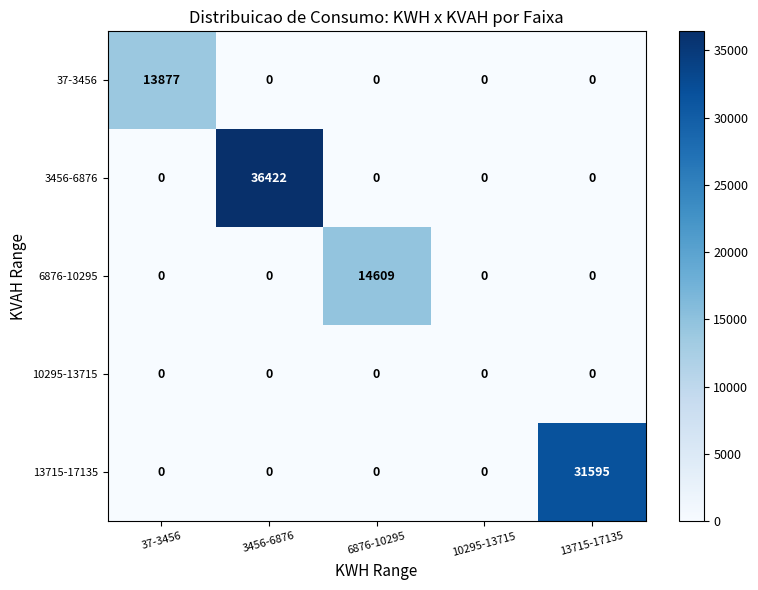

Rank the series by their maximum value, from lowest to highest.

10295-13715, 37-3456, 6876-10295, 13715-17135, 3456-6876